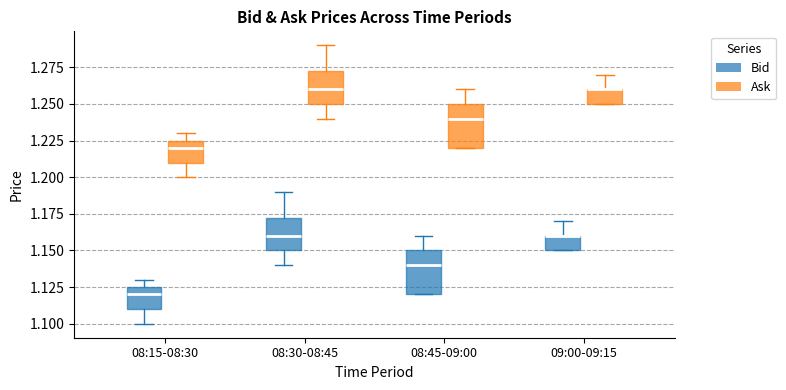

Where does the median line of the box for 08:30-08:45 (Bid) sit on the y-axis? The values are not printed on the chart, so give them approximately, as read against the axis.

1.160